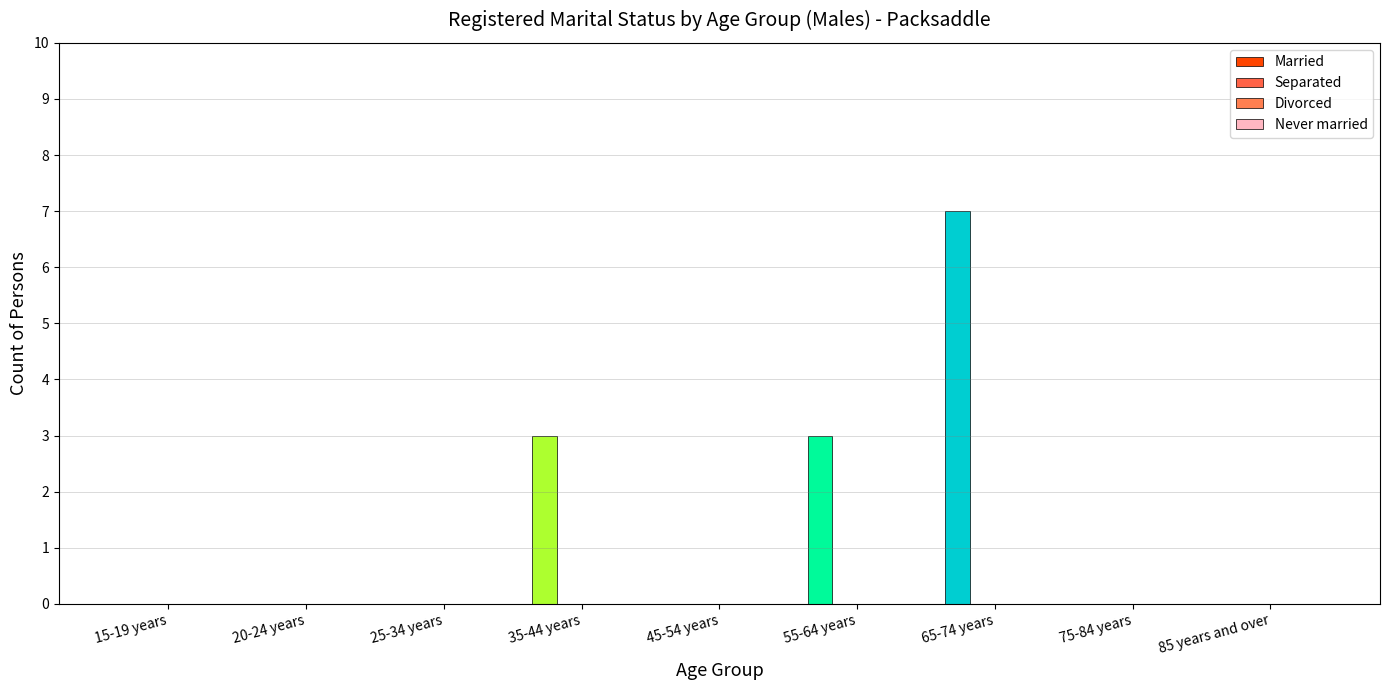

How many data points does each series have?

9